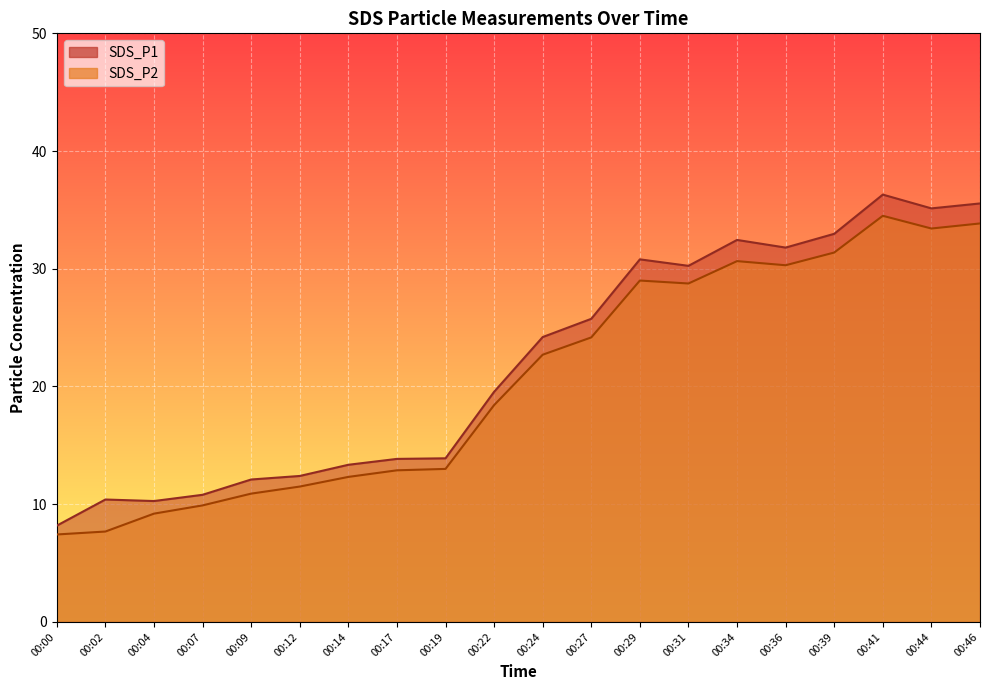

How many categories are shown in the chart?

20